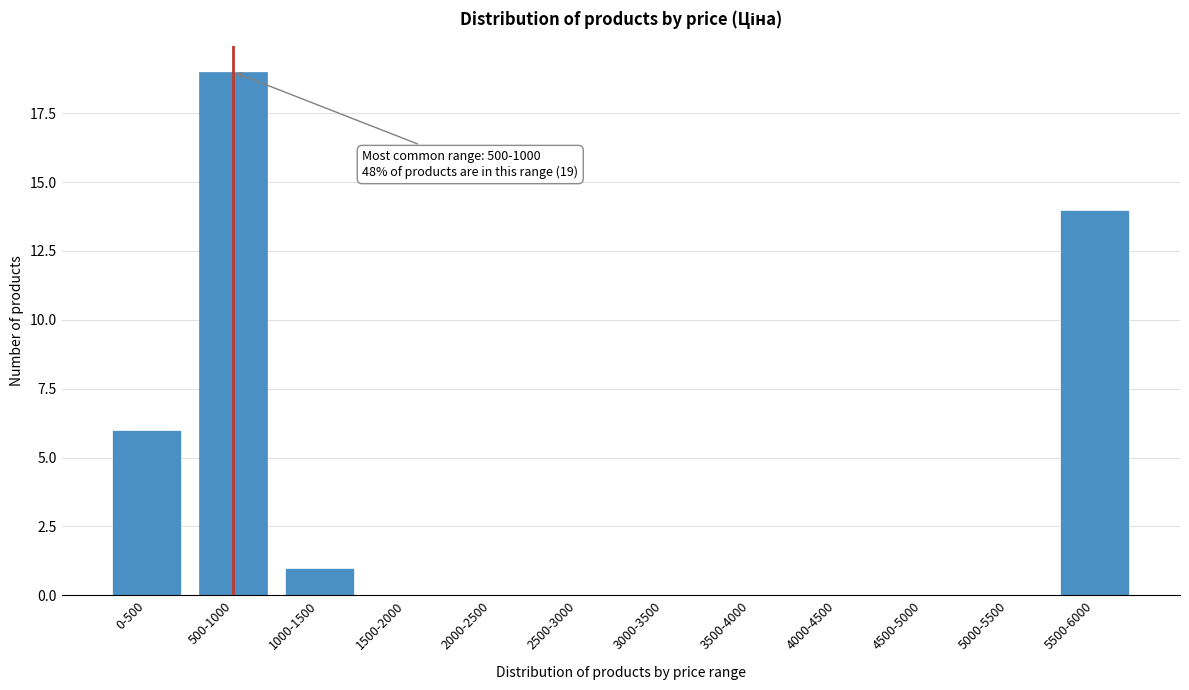

Reading left to right, list all the values displayed in this chart.

0-500=6	500-1000=19	1000-1500=1	1500-2000=0	2000-2500=0	2500-3000=0	3000-3500=0	3500-4000=0	4000-4500=0	4500-5000=0	5000-5500=0	5500-6000=14